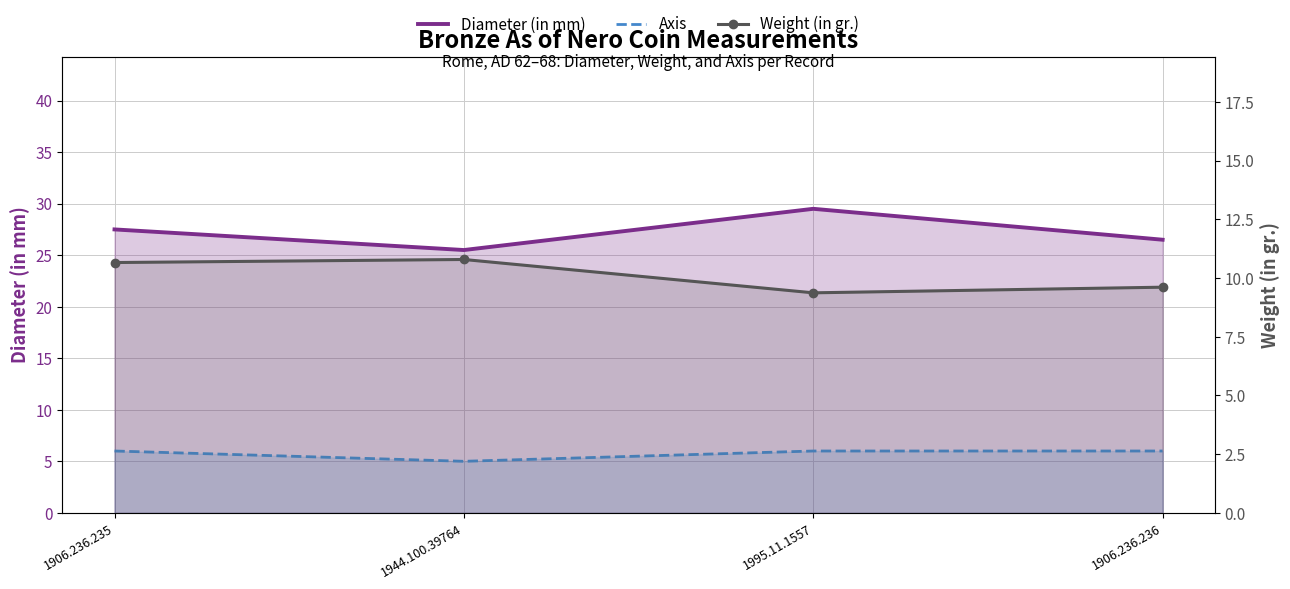

At which category is the sum across all series the highest?

1995.11.1557